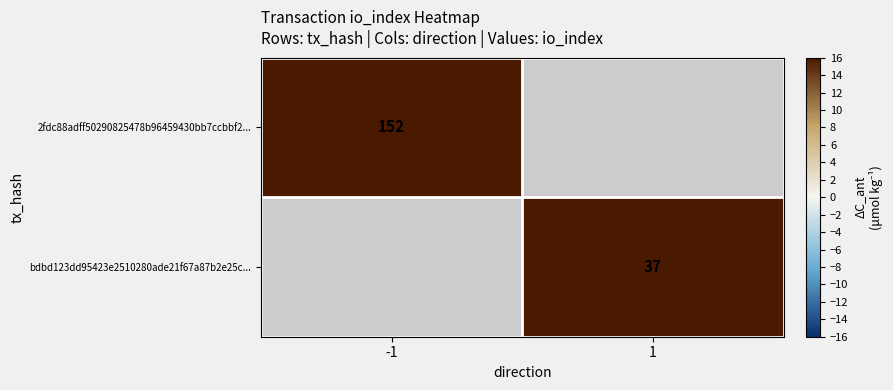

Is it true that 2fdc88adff50290825478b96459430bb7ccbbf2... equals 152 at -1?

True